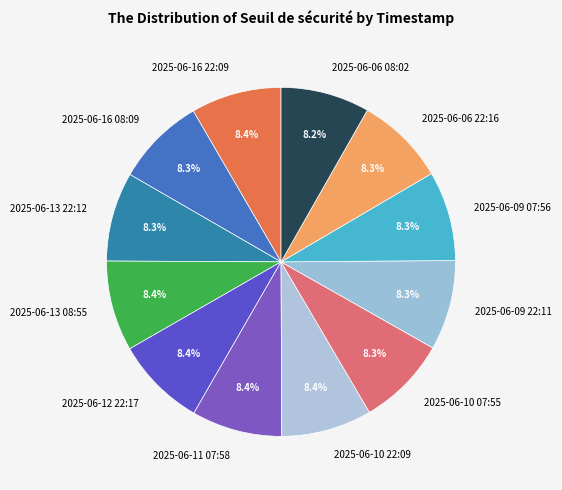

Combined, what portion of the pie is 2025-06-13 22:12 and 2025-06-16 22:09?

16.7%